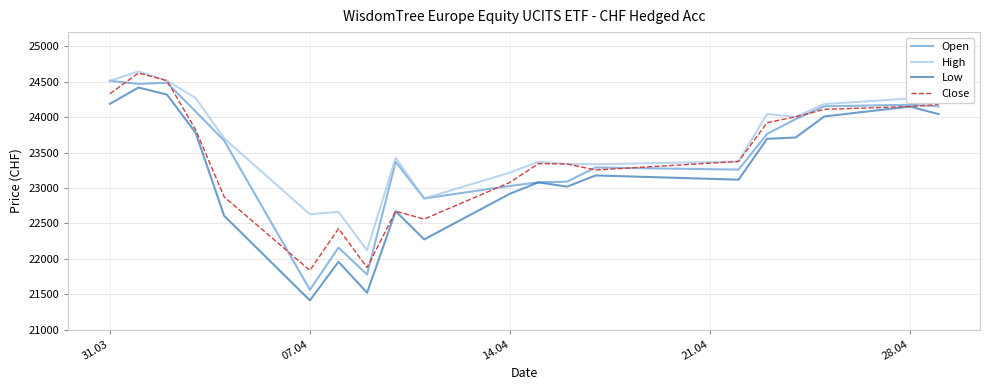

How many lines are shown in the chart?

4